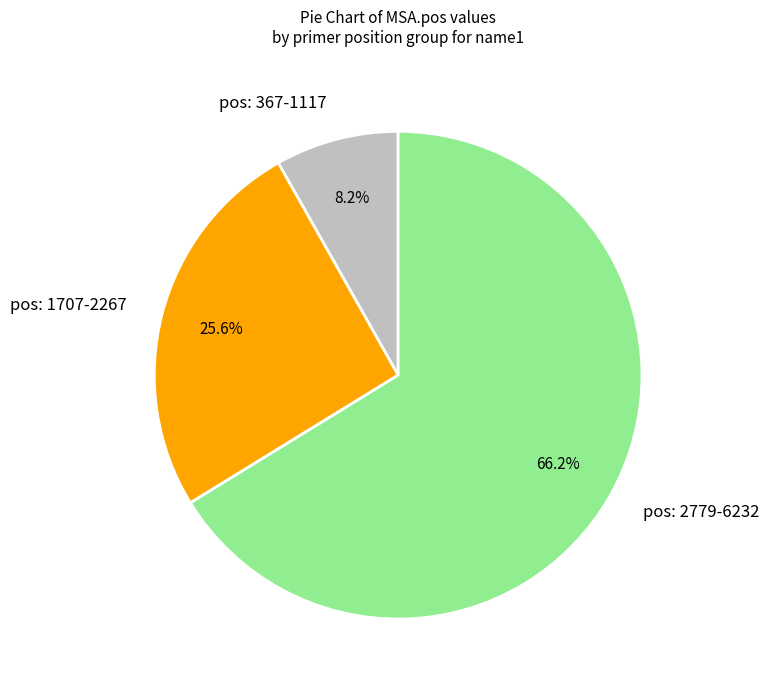

To the nearest percent, what is the difference between the largest and smallest slice percentages?

58%